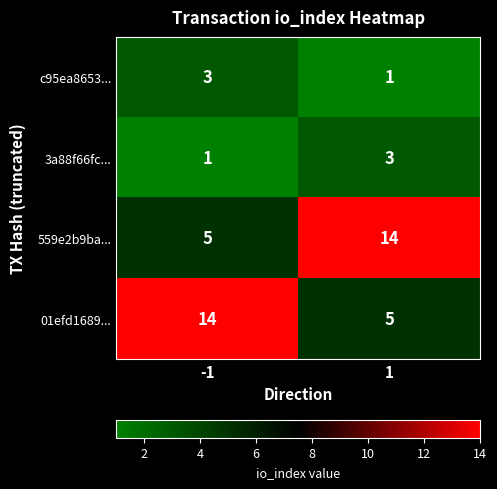

At how many categories does at least one series exceed 12?

2